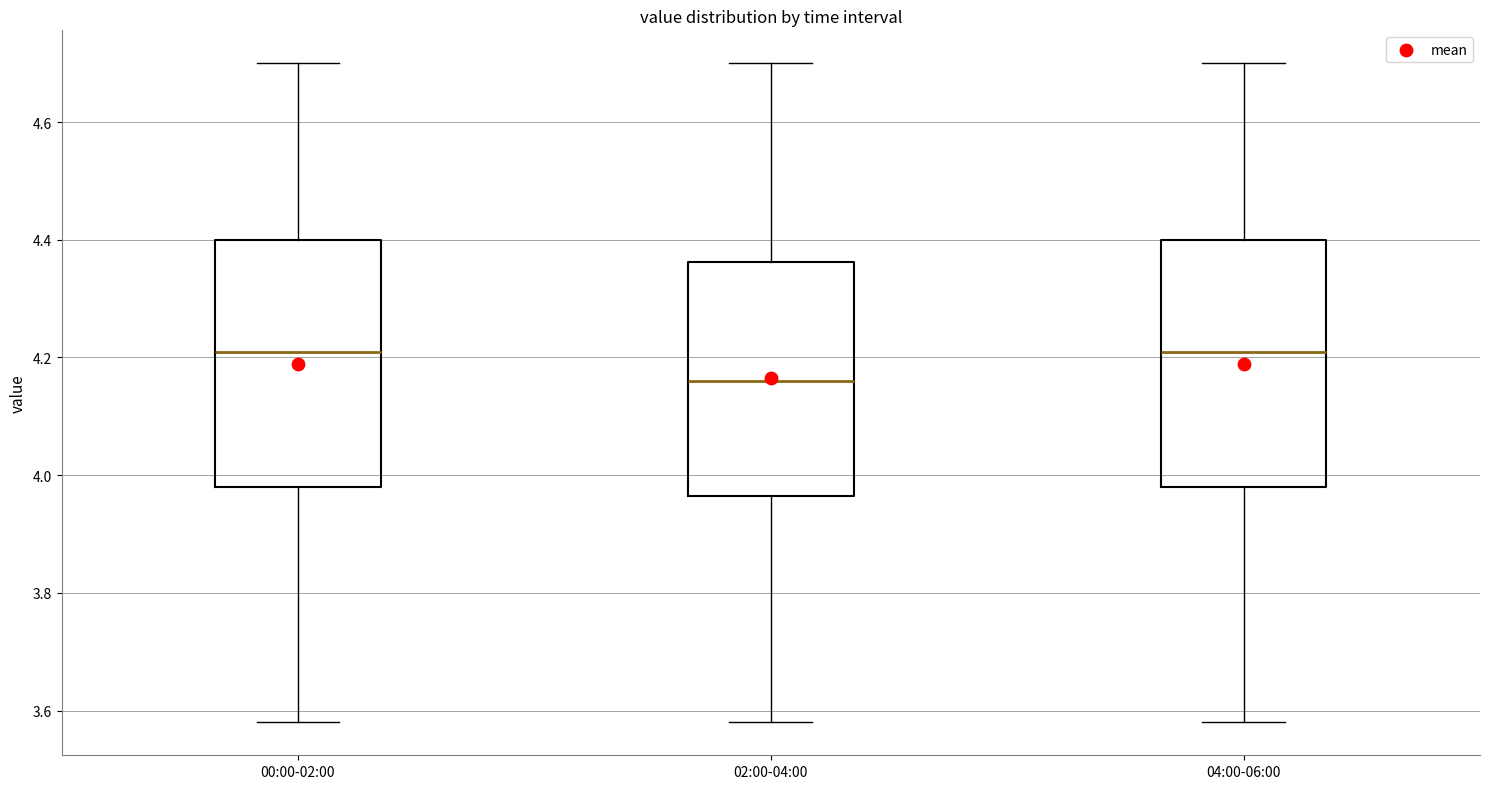

Where does the median line of the box for 00:00-02:00 sit on the y-axis? The values are not printed on the chart, so give them approximately, as read against the axis.

4.22